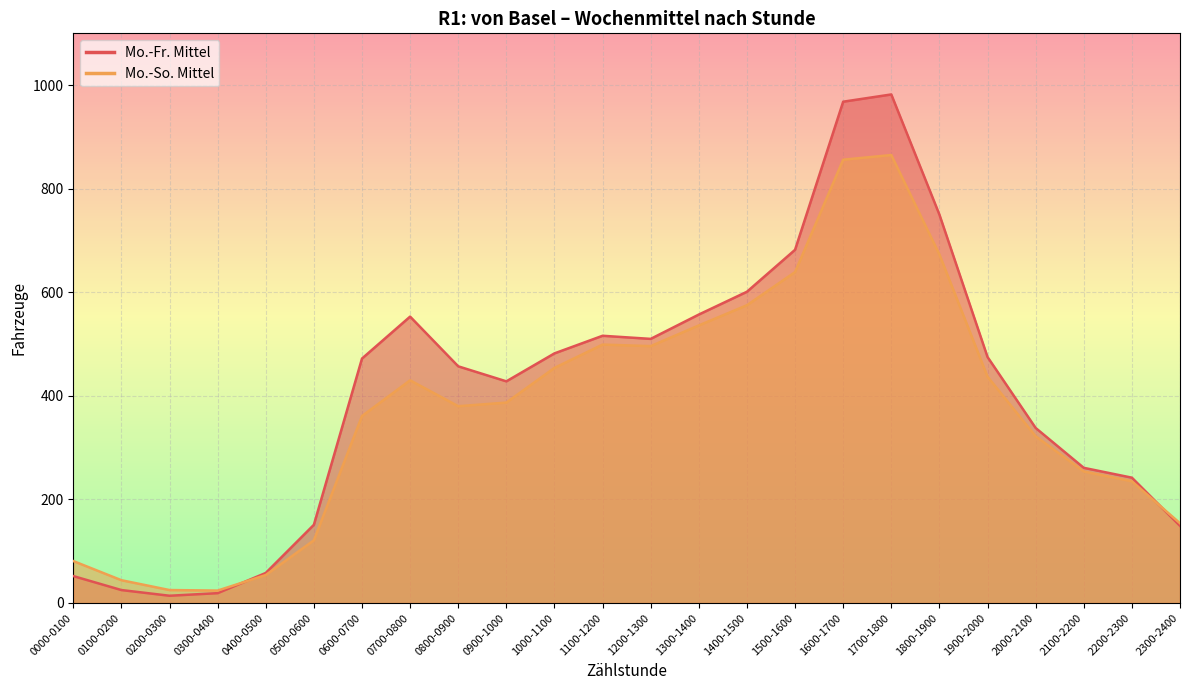

At 2000-2100, list the series in order from largest to smallest.

Mo.-Fr. Mittel, Mo.-So. Mittel